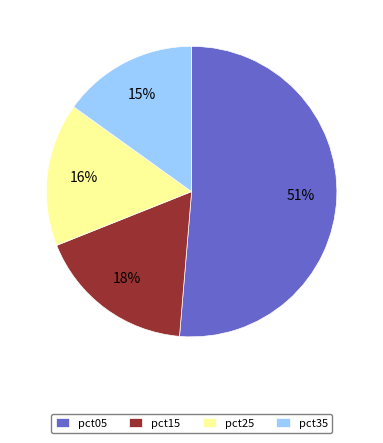

How many segments does this pie chart have?

4